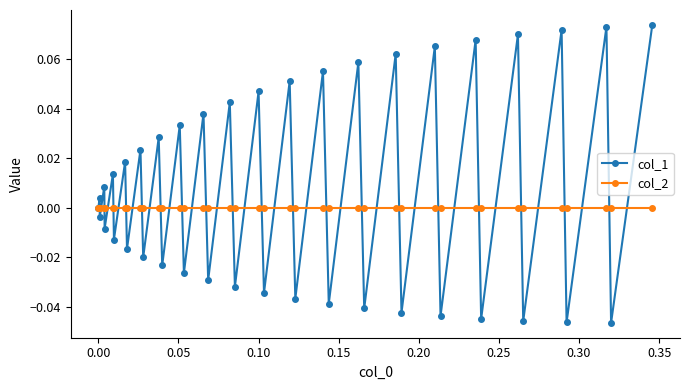

True or false: col_1 has more than 0 points higher than both neighbors.

True